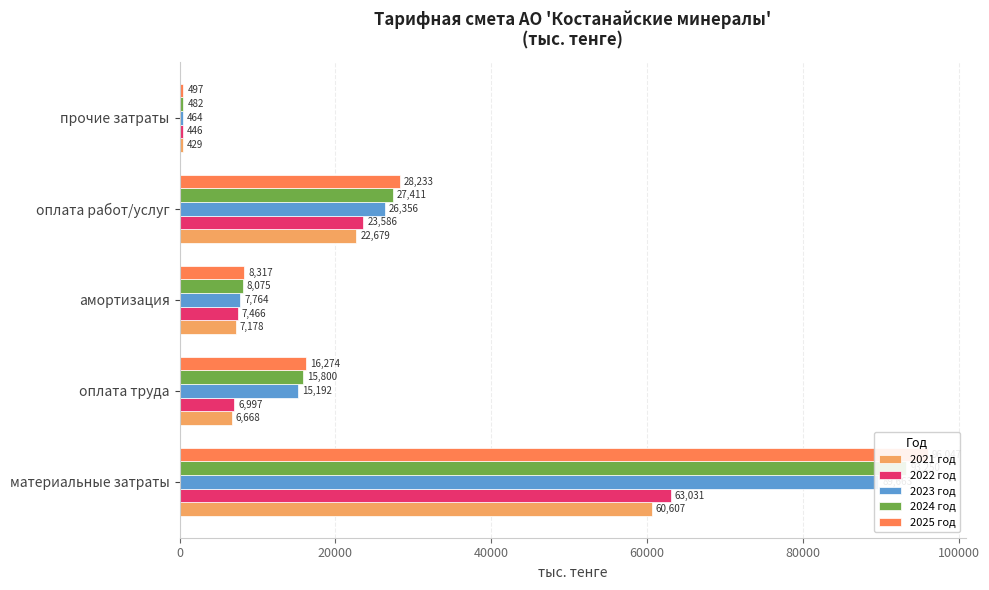

Count the number of categories in the chart.

5